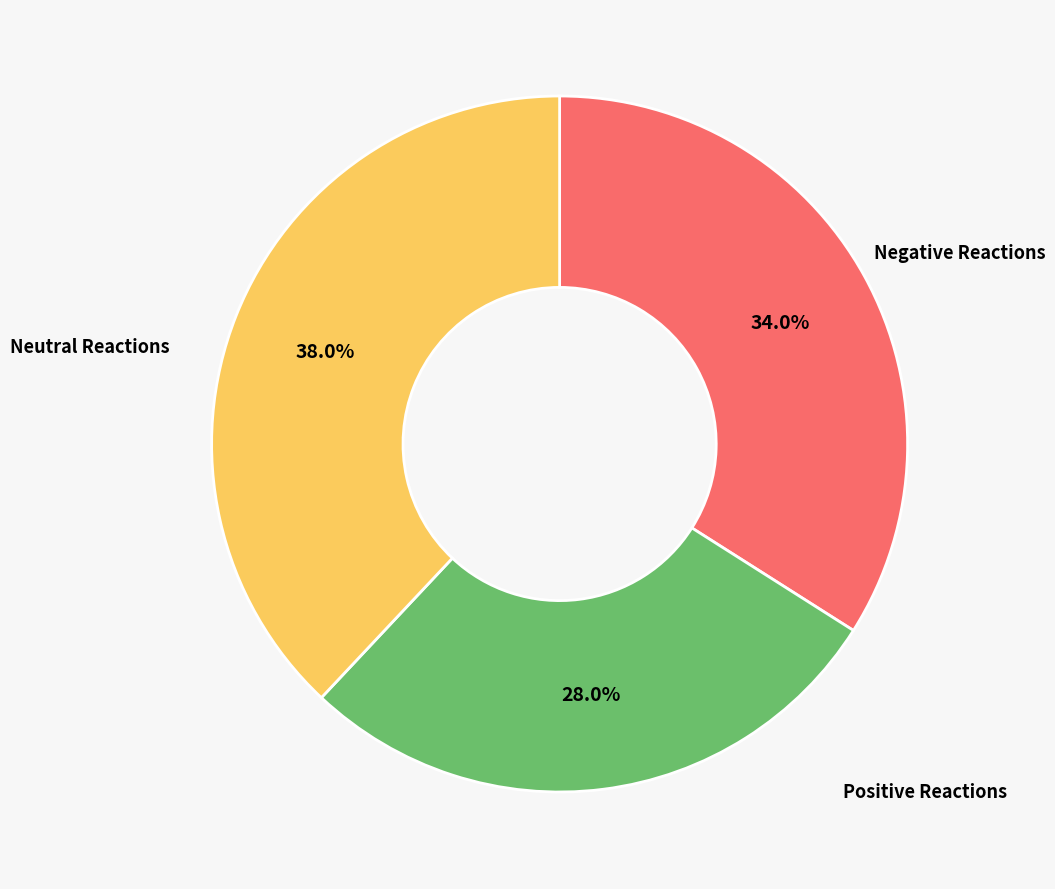

To the nearest percent, what is the difference between the largest and smallest slice percentages?

10%